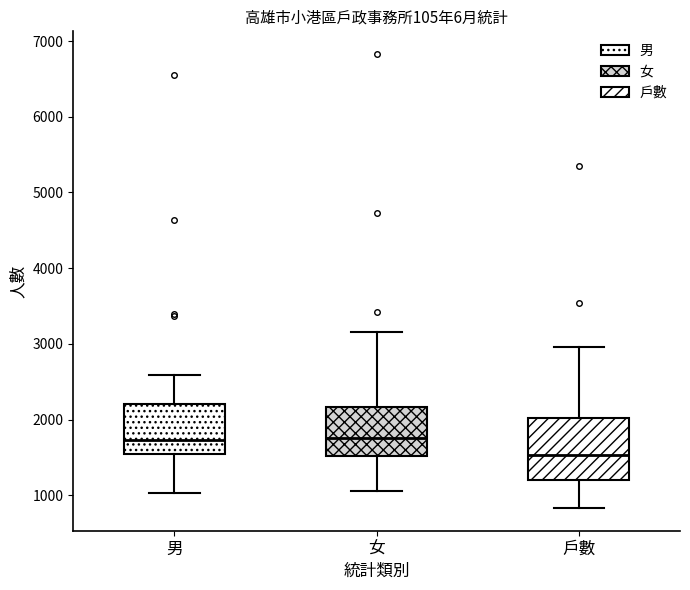

Where does the upper whisker of the box for 戶數 end on the y-axis? The values are not printed on the chart, so give them approximately, as read against the axis.

3000